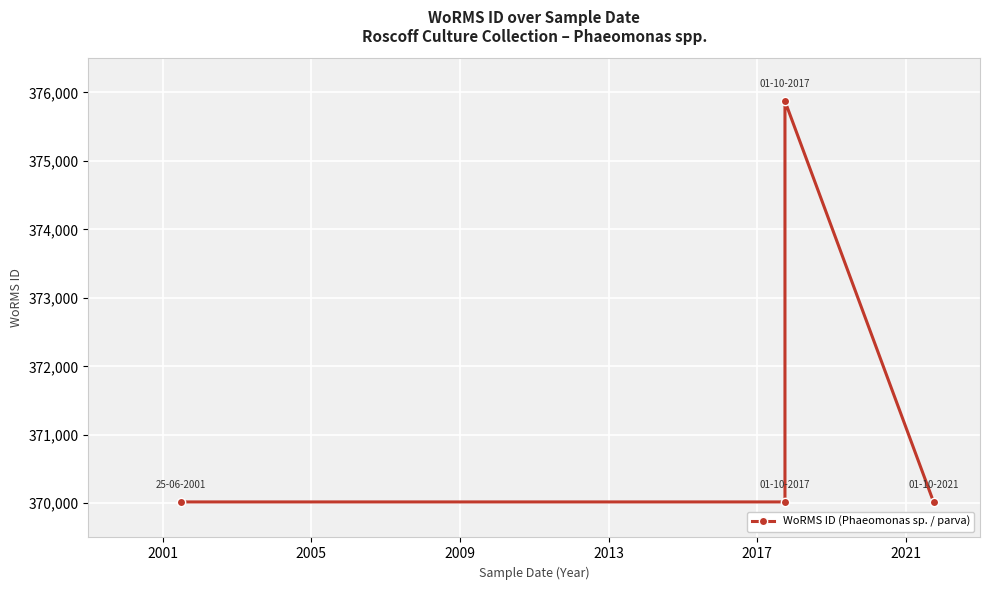

How many points are higher than both their immediate neighbors (excluding endpoints)?

1